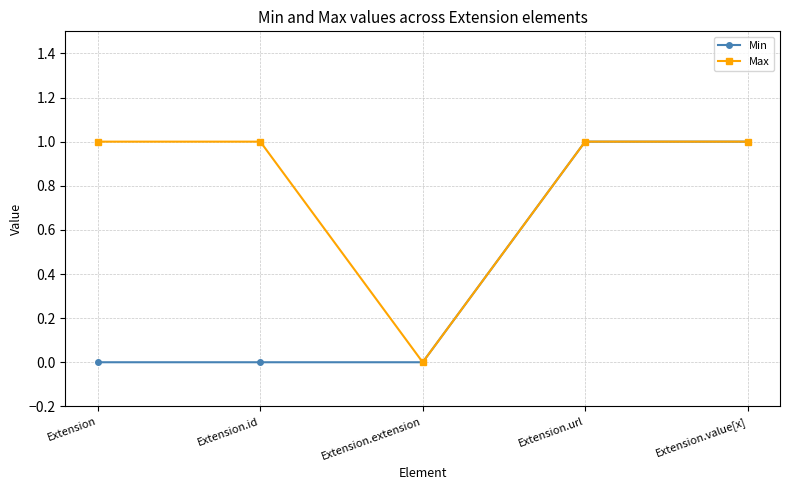

Is the value of Min at Extension.extension greater than the value of Max at Extension.url?

No